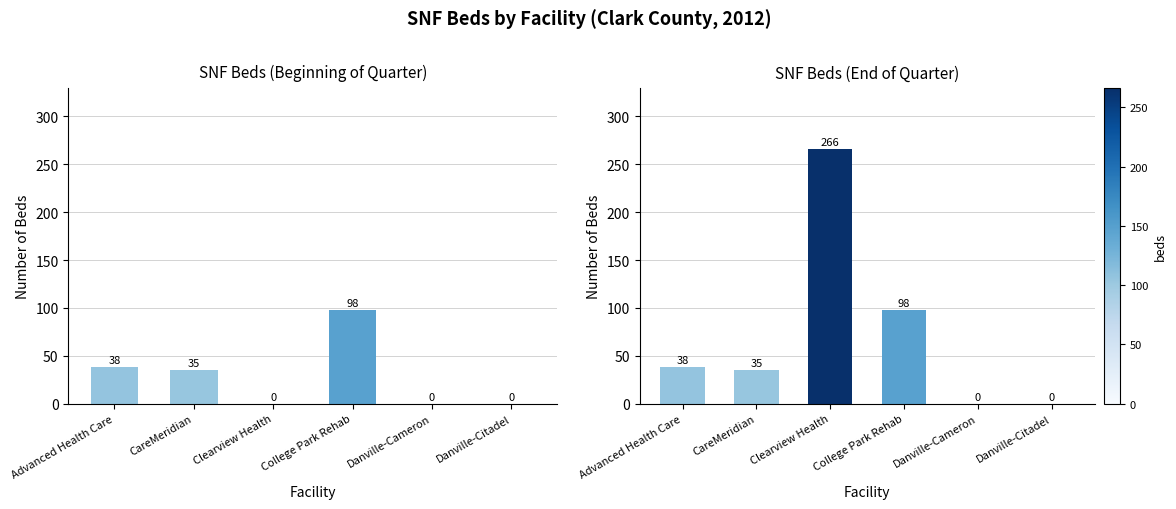

Where is SNF Beds (Beginning of Quarter) nearest to the value 49?

Advanced Health Care